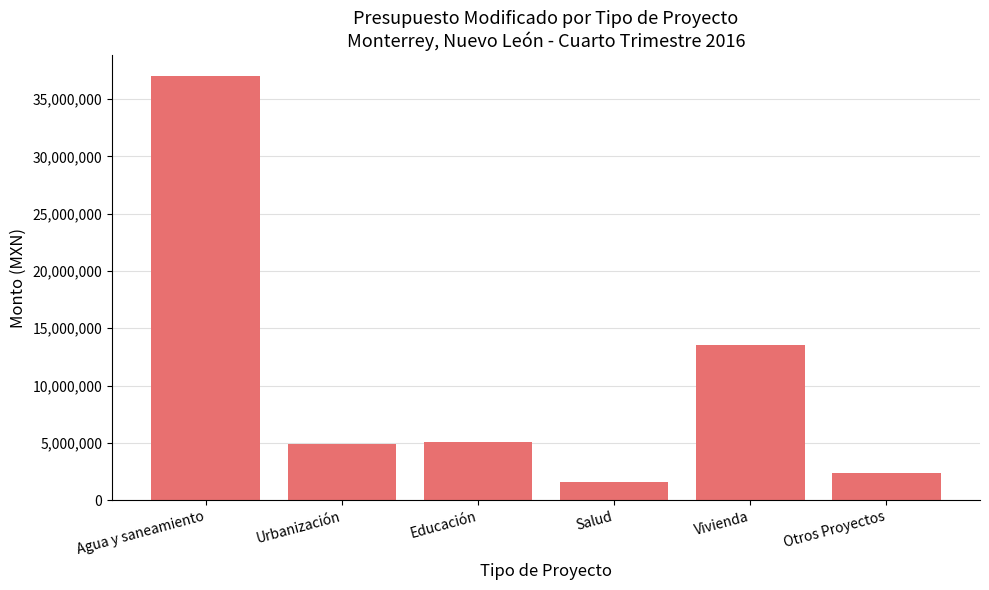

How many bars are there in total?

6